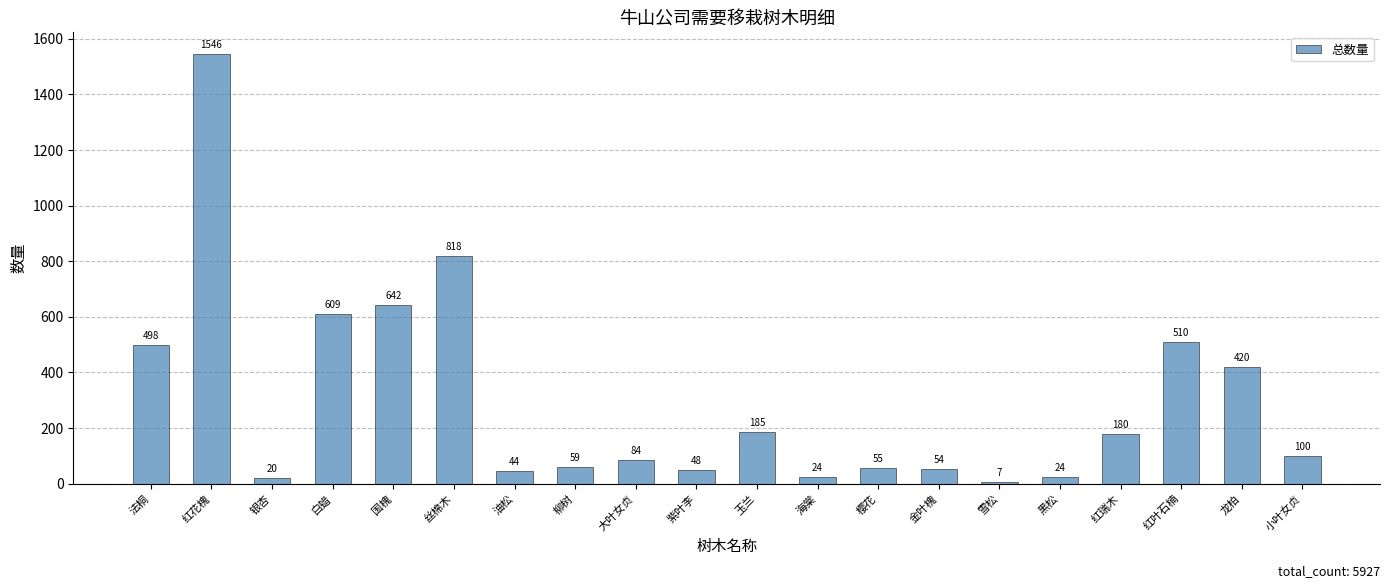

How many bars are there in total?

20